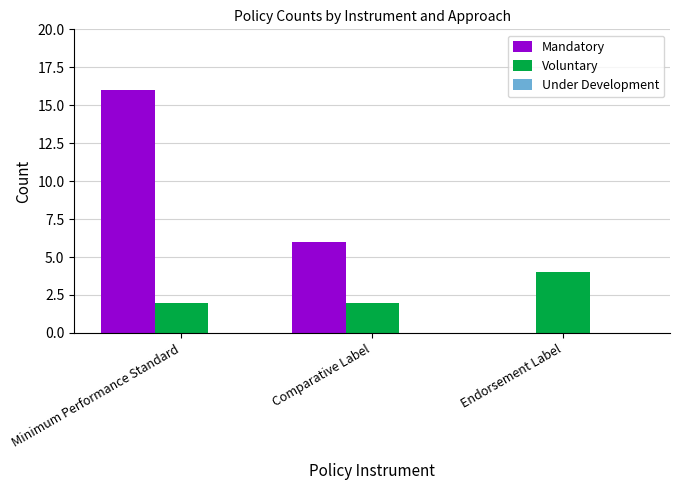

Is it true that Mandatory equals -5 at Endorsement Label?

False